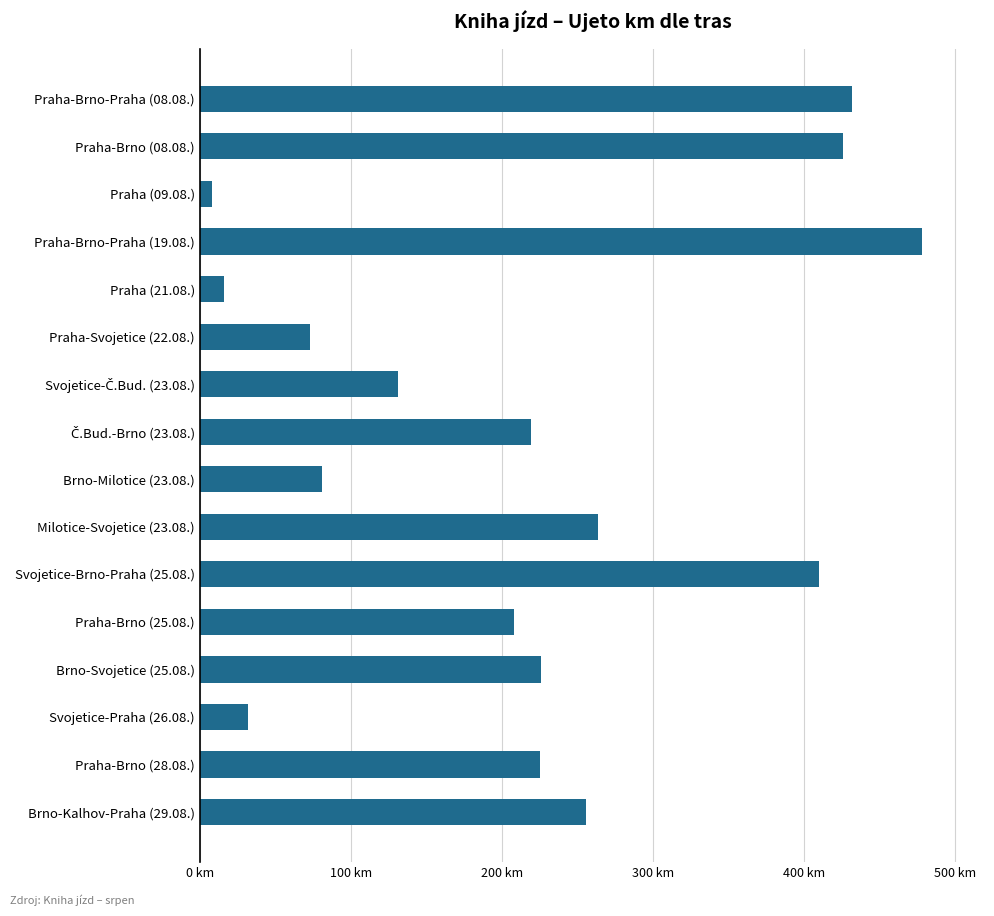

Does the chart contain any negative values?

No